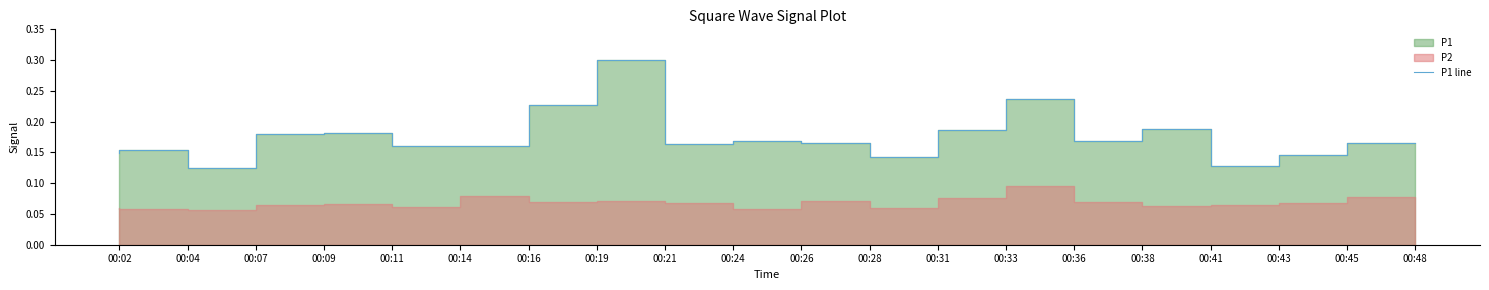

What is the minimum value shown in the chart?

0.1